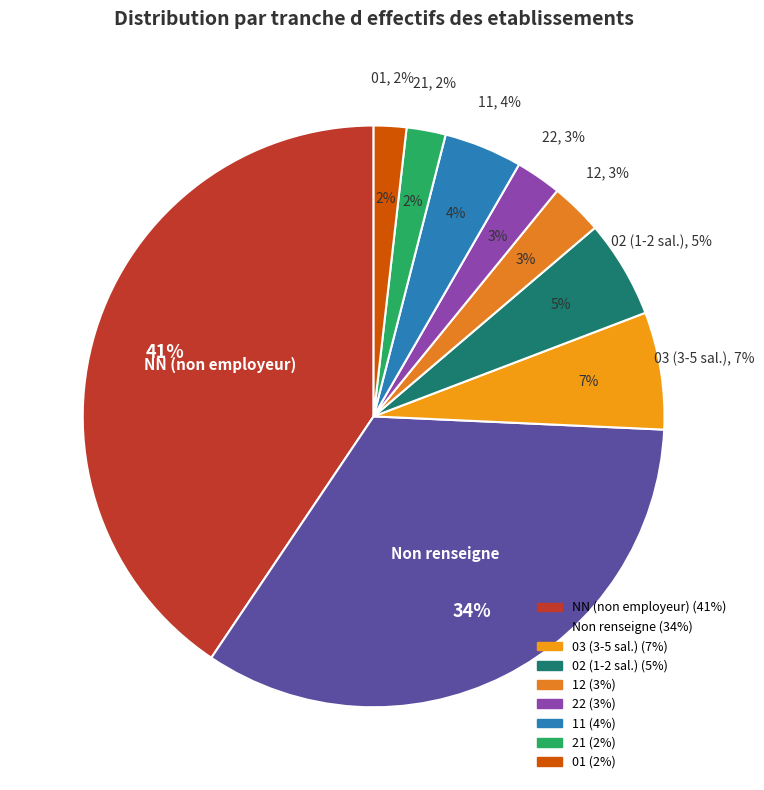

Count the number of slices in the pie.

9